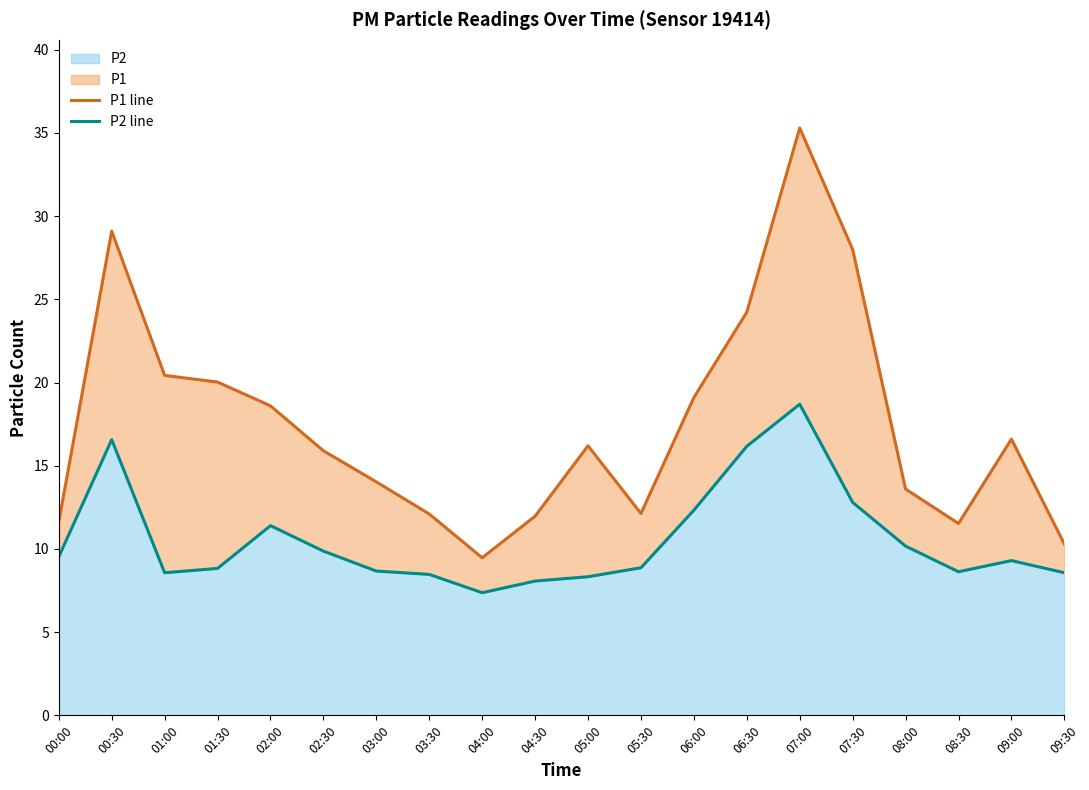

True or false: P2 line has a value of 15.3 at 01:30.

False